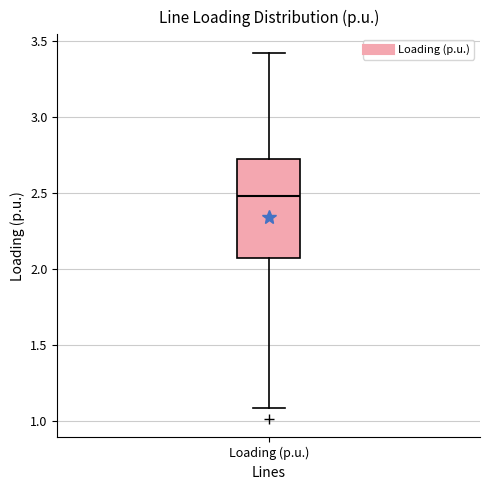

Read this box plot against the y-axis: the position of the median line, the range covered by the box, and the ends of both whiskers. The values are not printed on the chart, so give them approximately, as read against the axis.

median 2.50, box 2.05 to 2.75, whiskers 1.10 to 3.40